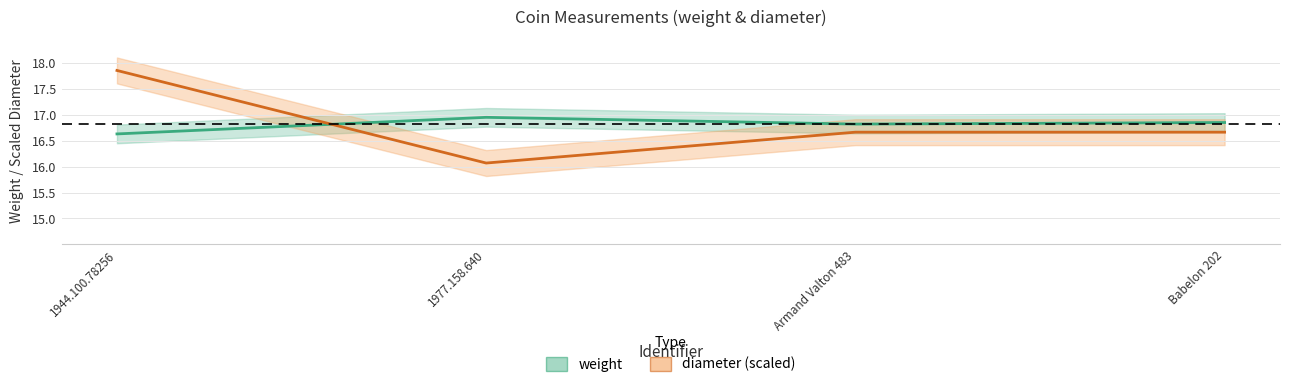

What is the difference between the maximum and second lowest values in the weight series?

0.1